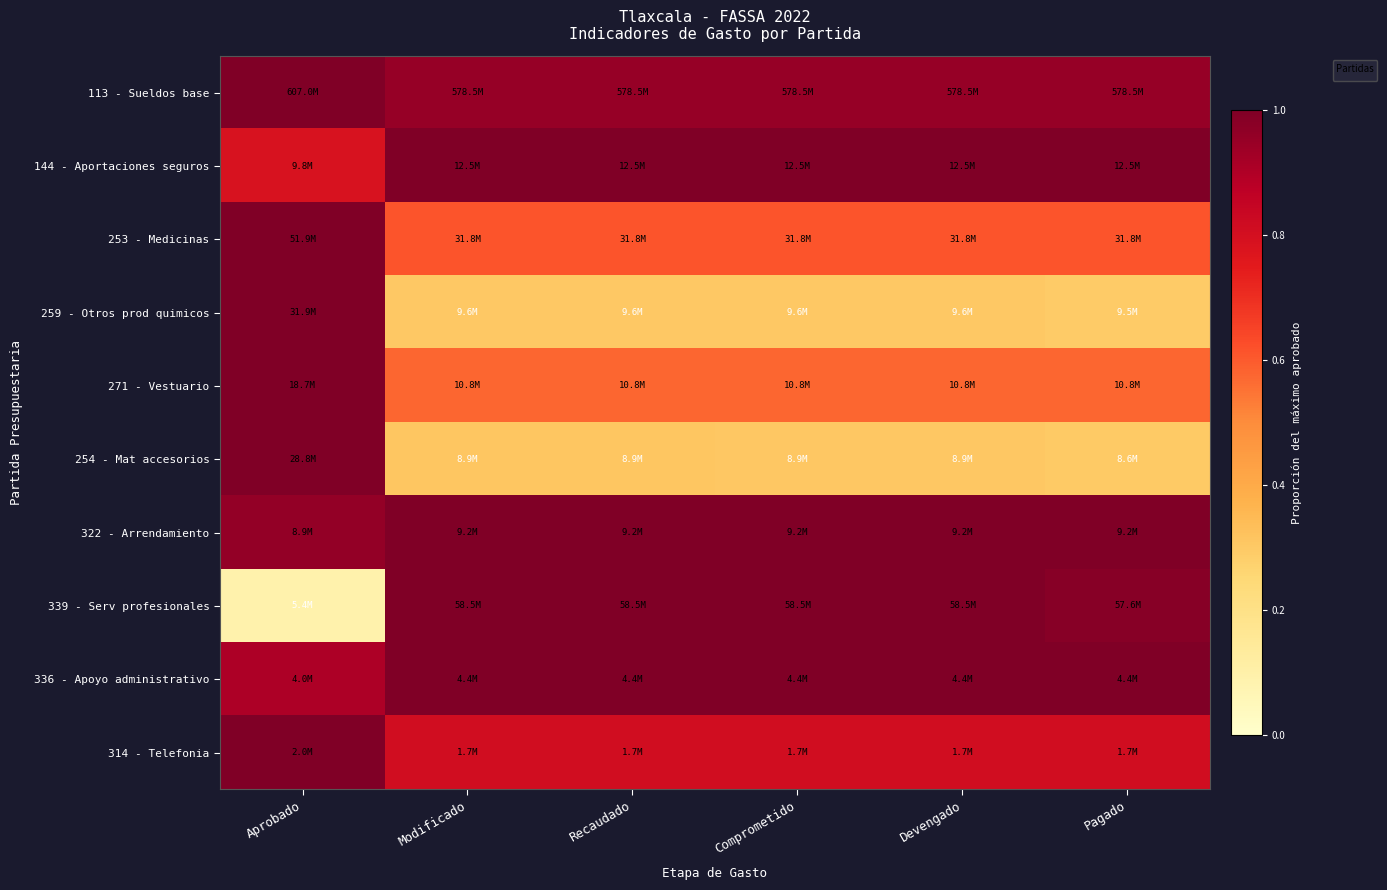

How many data points in 339 - Serv profesionales are less than 1?

2